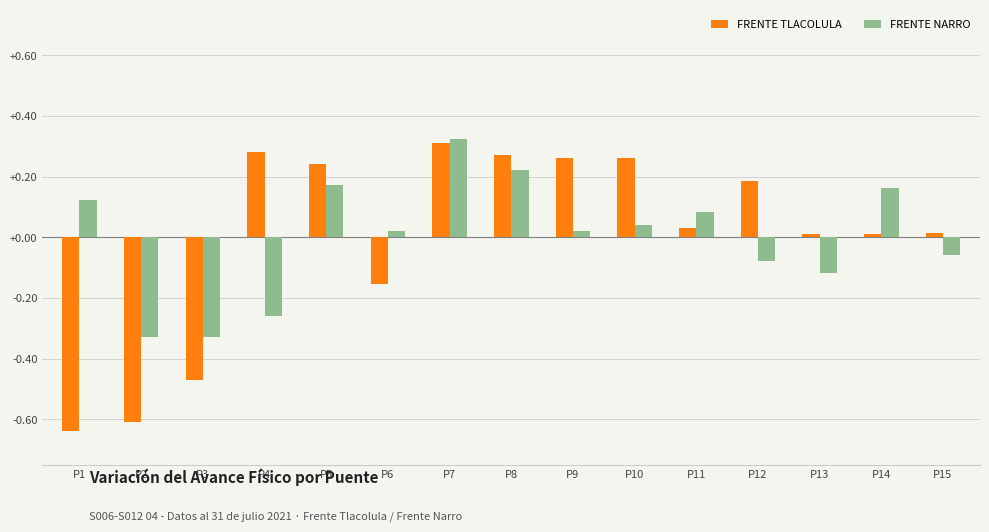

At which category does the chart reach its minimum across all series?

P1